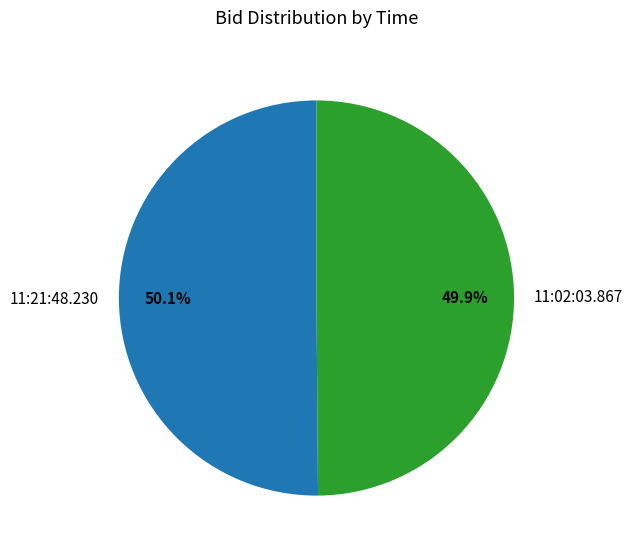

Is there a majority slice in this chart?

Yes